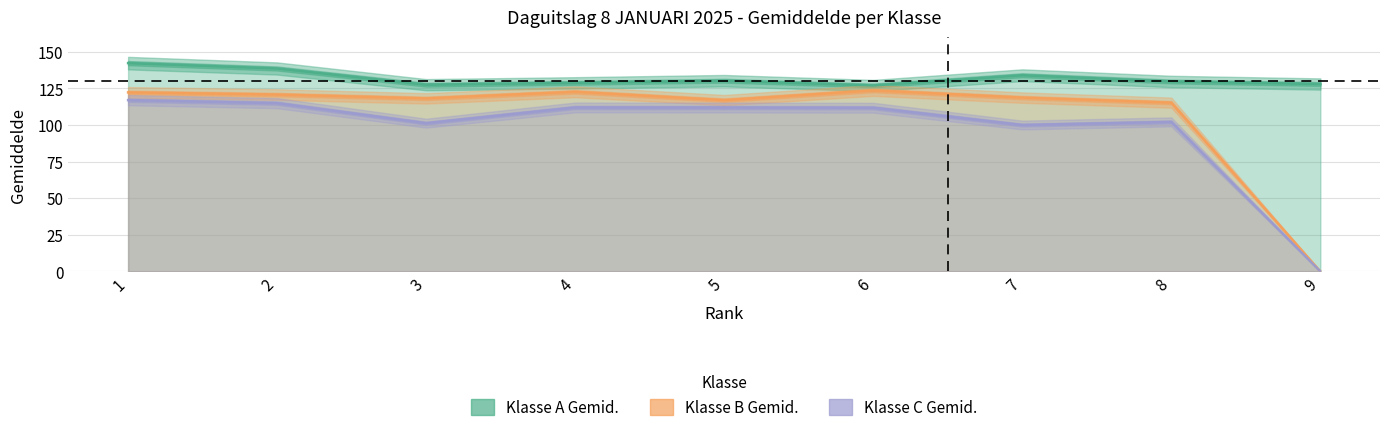

In Klasse B Gemid., how many points are higher than both neighbors (excluding endpoints)?

2